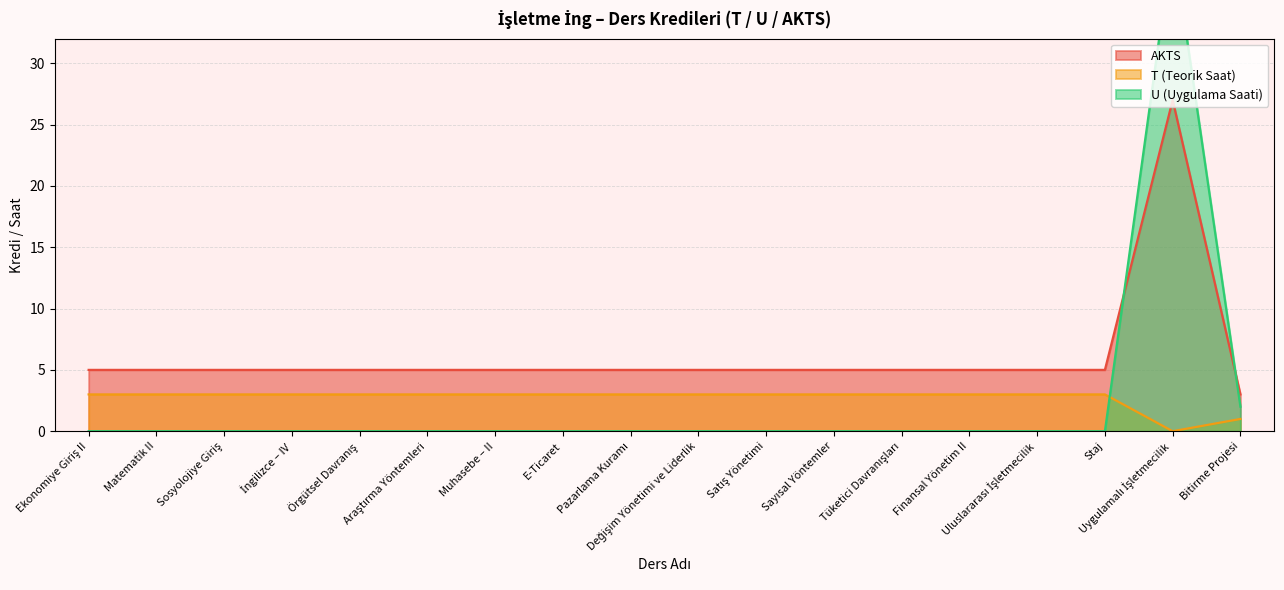

At how many categories does at least one series exceed 30?

1